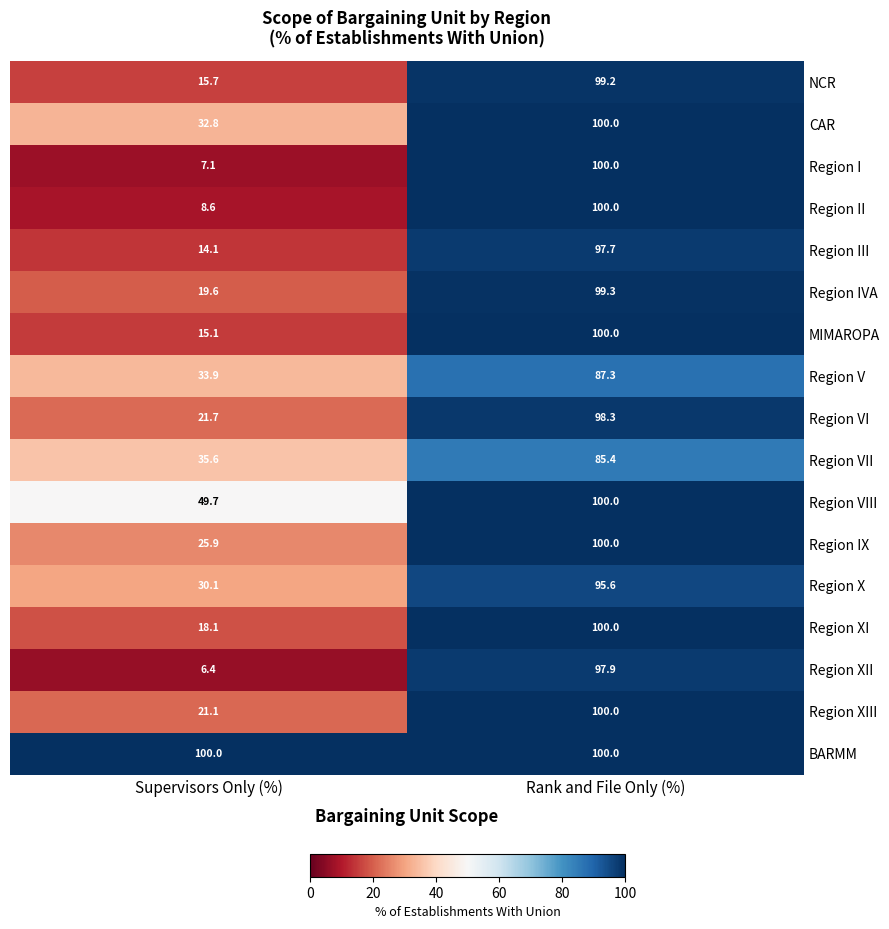

What is the average value of the Region VI series?

60.0